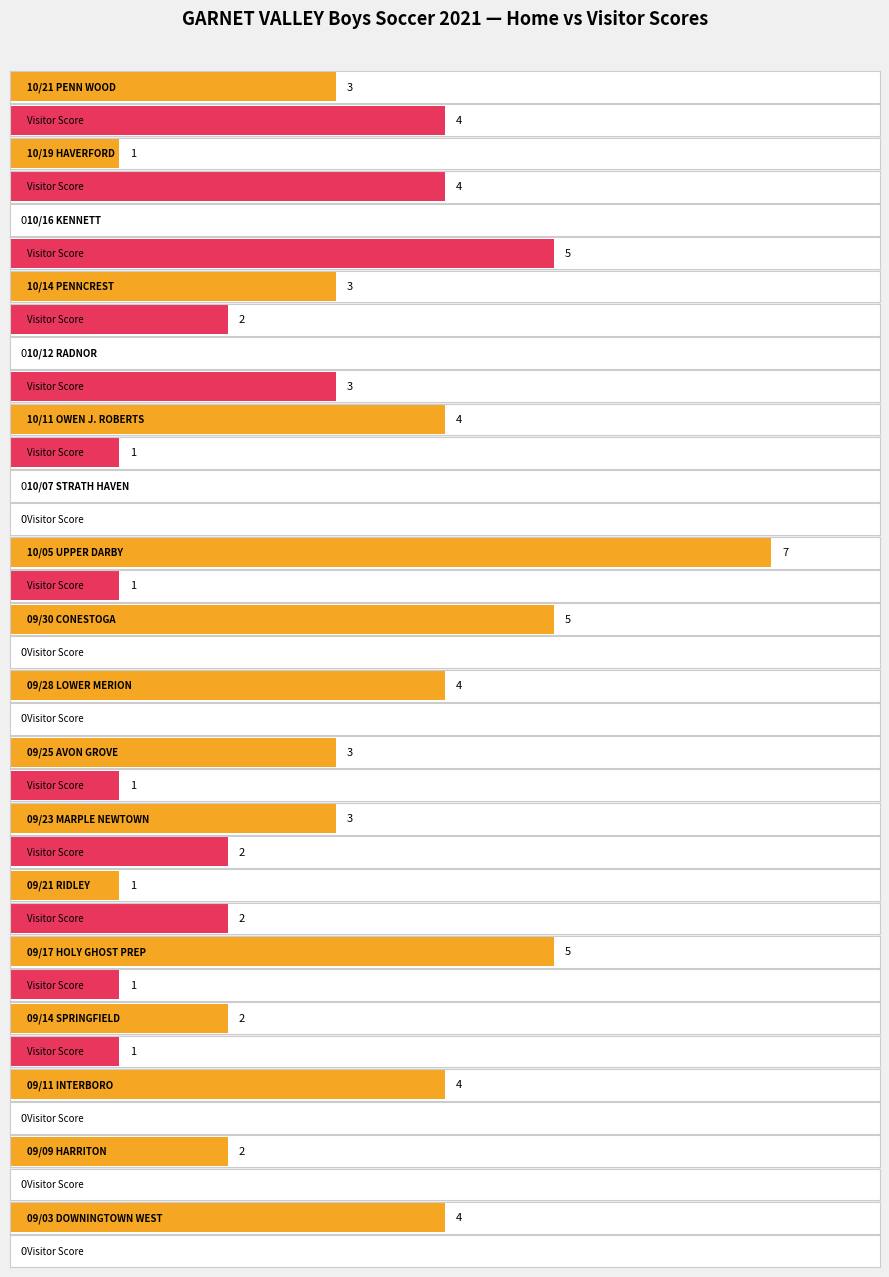

Between 10/11 OWEN J. ROBERTS and 09/17 HOLY GHOST PREP, which series saw the biggest shift?

Home Score